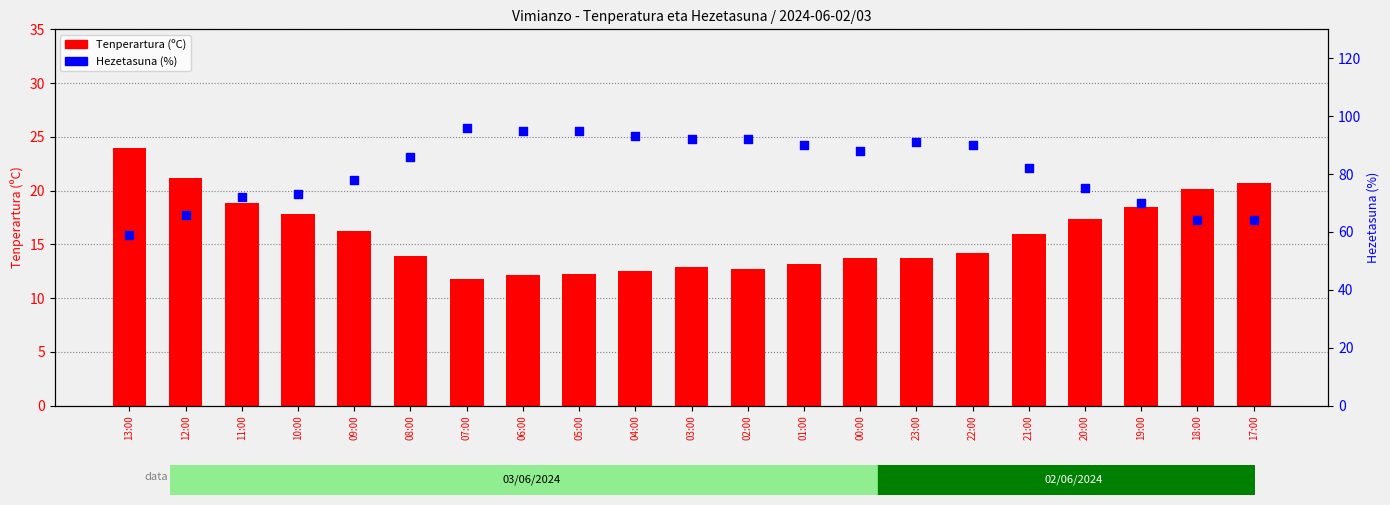

At how many categories does at least one series exceed 57?

21